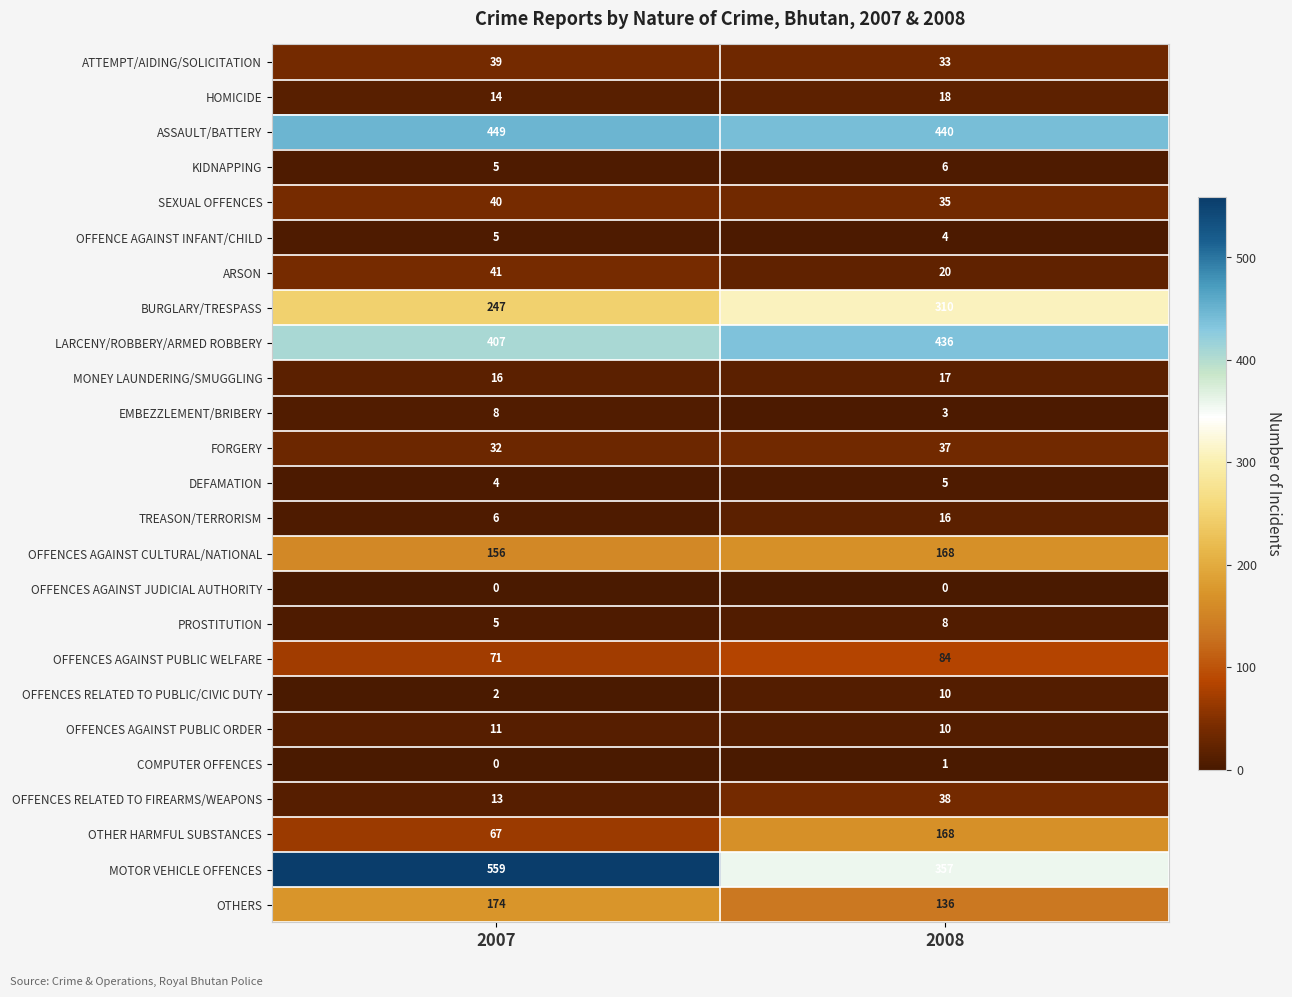

The value of ARSON at 2007 is 41. True or false?

True